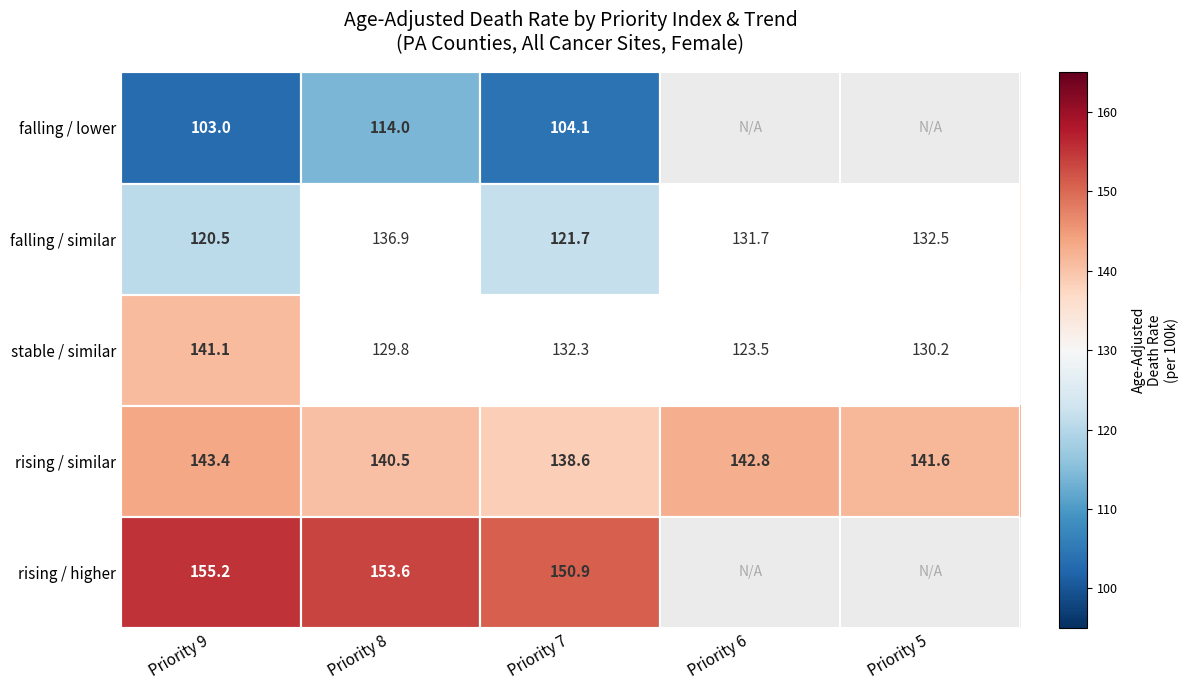

How many values in the rising / similar series exceed 141?

3